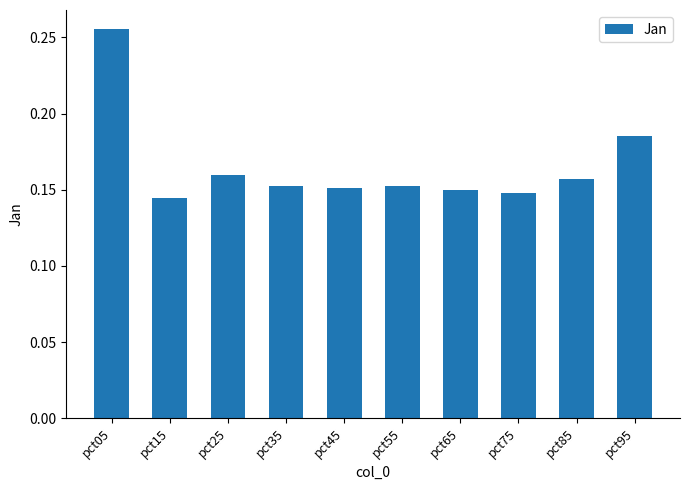

Count the values in the range 0 to 1.

10